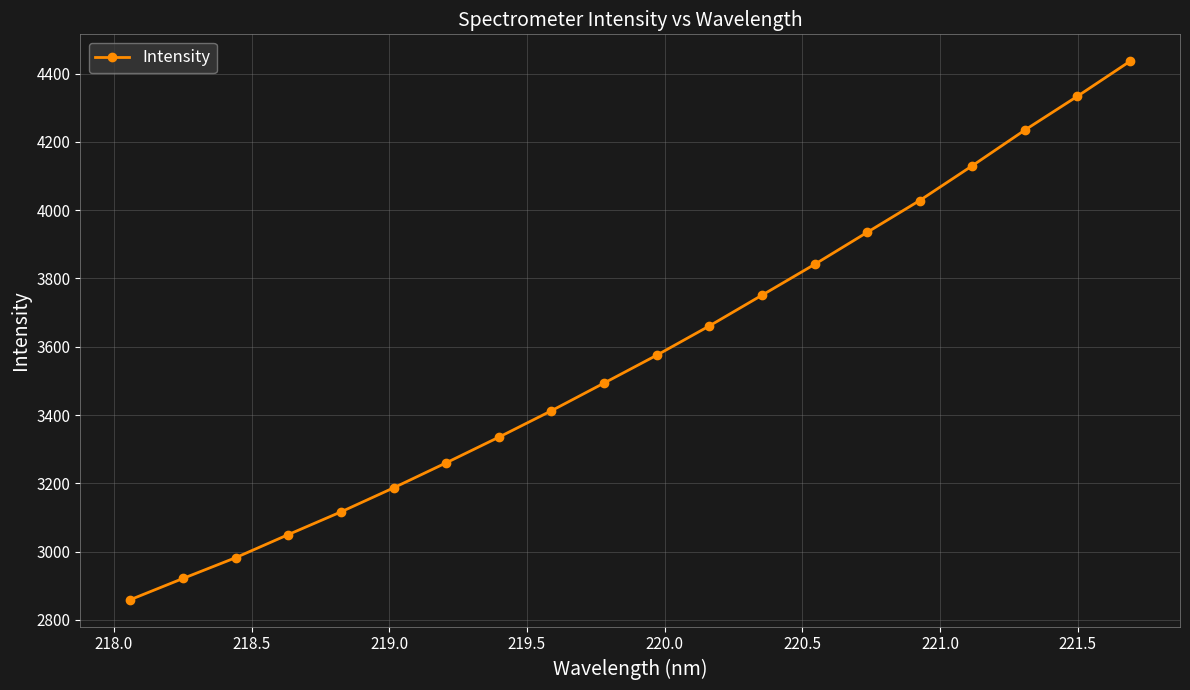

What is the difference between the maximum and second lowest values?

1515.2